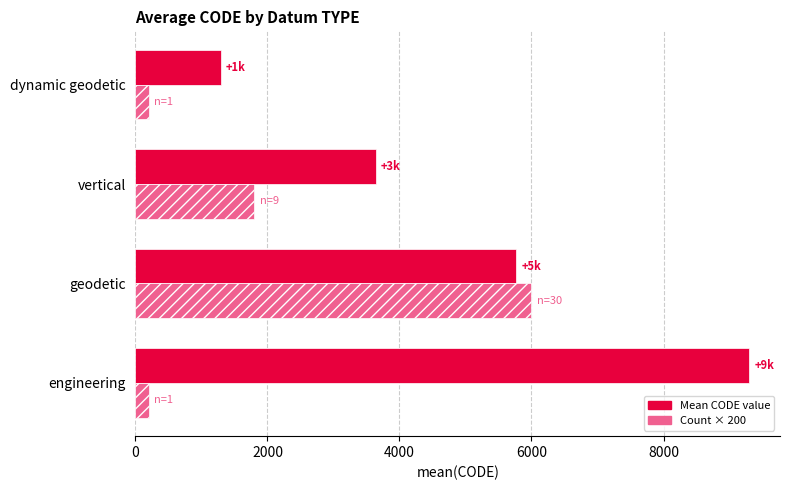

Rank the series at dynamic geodetic from lowest to highest value.

Count × 200, Mean CODE value